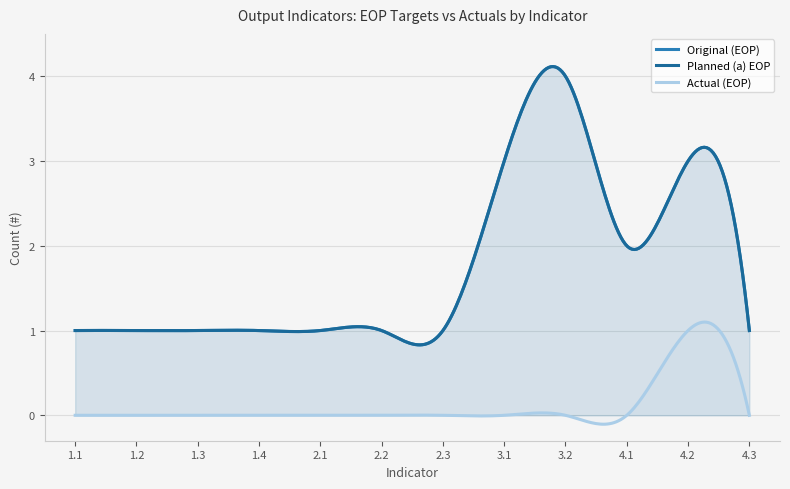

How many lines are shown in the chart?

3